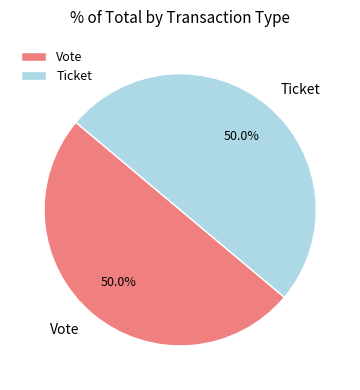

Is it true that Ticket is 1% of the pie?

False